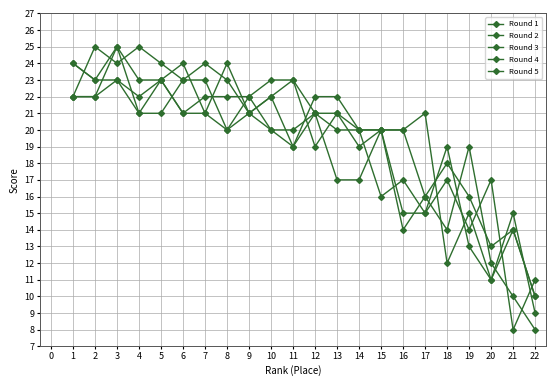

How many lines are shown in the chart?

5